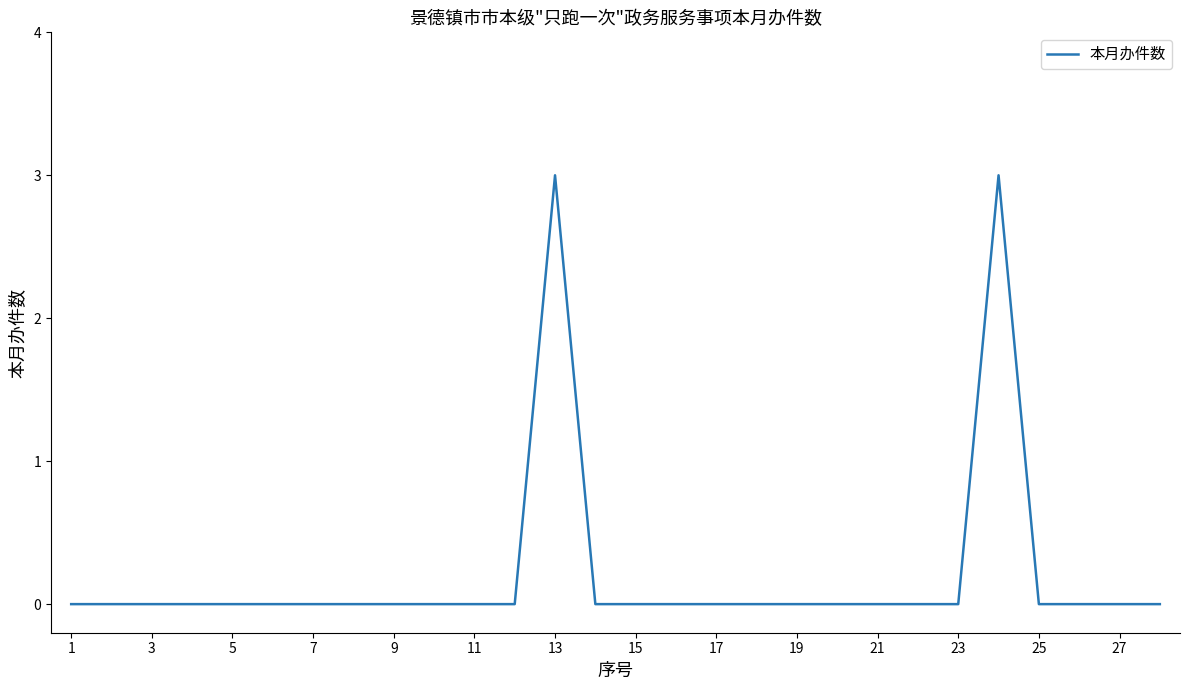

What is the difference between the maximum and minimum values?

3